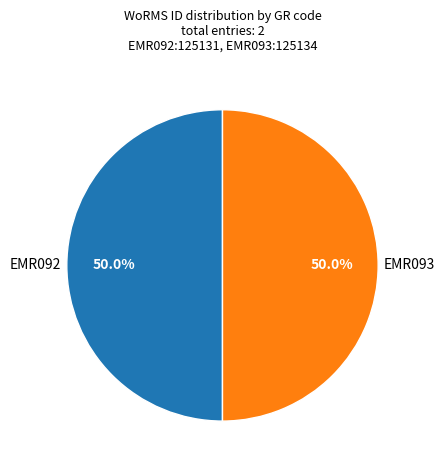

The EMR092 slice represents 57% of the pie. True or false?

False